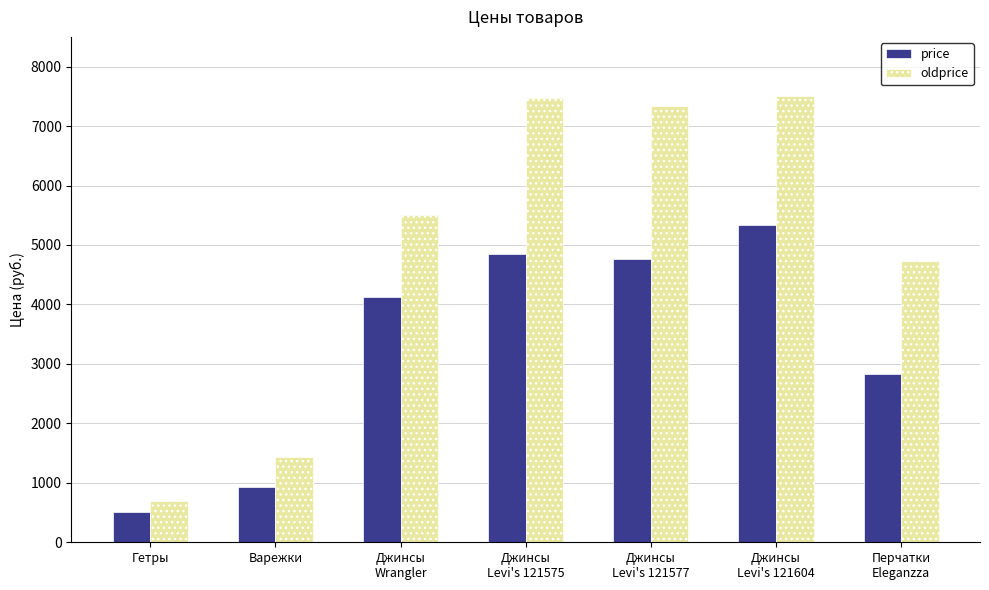

List the series in order of their peak value, lowest first.

price, oldprice